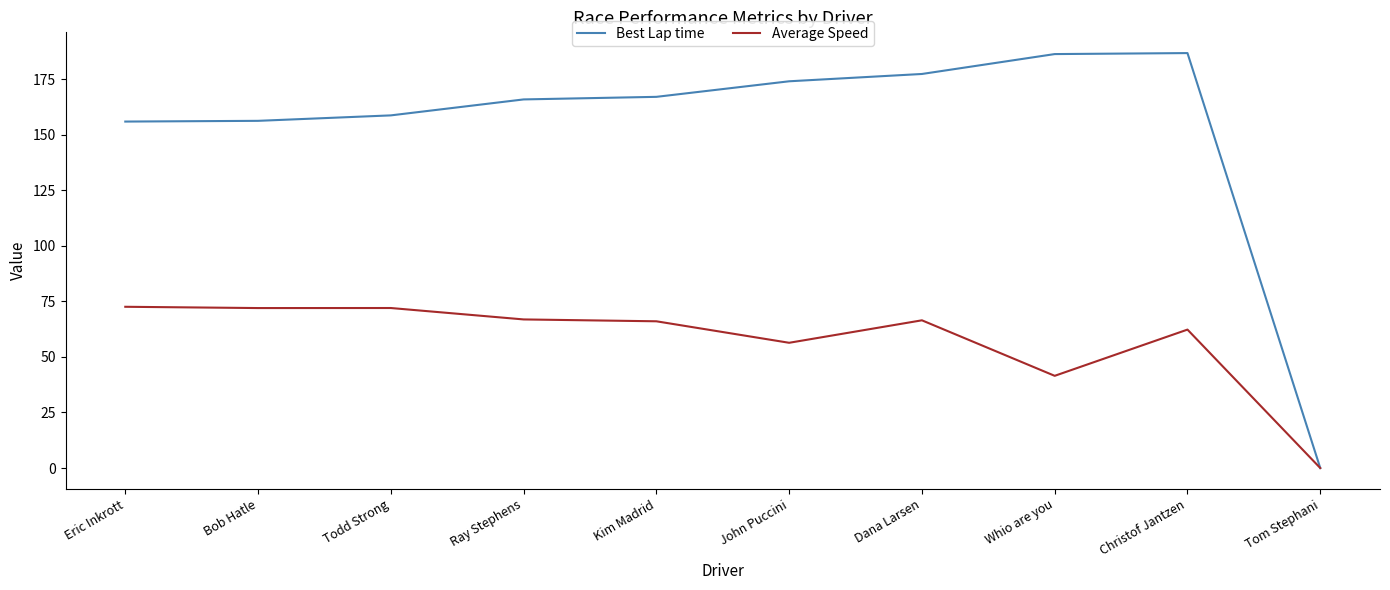

Which series has the widest spread of values?

Best Lap time